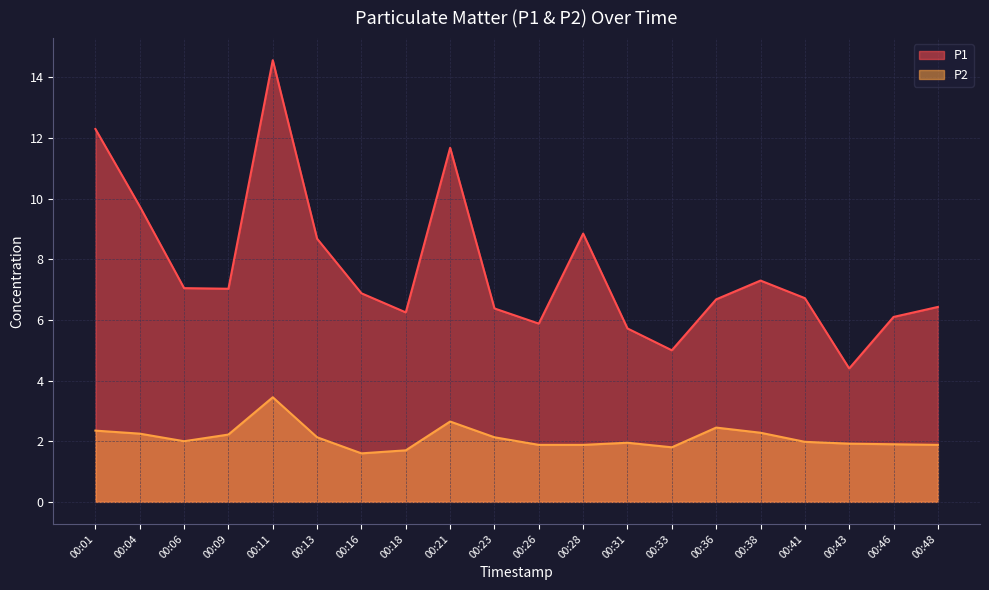

Reading left to right, transcribe all the data shown in this chart.

P1: 00:01=12.3	00:04=9.8	00:06=7.0	00:09=7.0	00:11=14.6	00:13=8.7	00:16=6.9	00:18=6.2	00:21=11.7	00:23=6.4	00:26=5.9	00:28=8.8	00:31=5.7	00:33=5.0	00:36=6.7	00:38=7.3	00:41=6.7	00:43=4.4	00:46=6.1	00:48=6.4
P2: 00:01=2.4	00:04=2.2	00:06=2.0	00:09=2.2	00:11=3.5	00:13=2.1	00:16=1.6	00:18=1.7	00:21=2.6	00:23=2.1	00:26=1.9	00:28=1.9	00:31=1.9	00:33=1.8	00:36=2.5	00:38=2.3	00:41=2.0	00:43=1.9	00:46=1.9	00:48=1.9